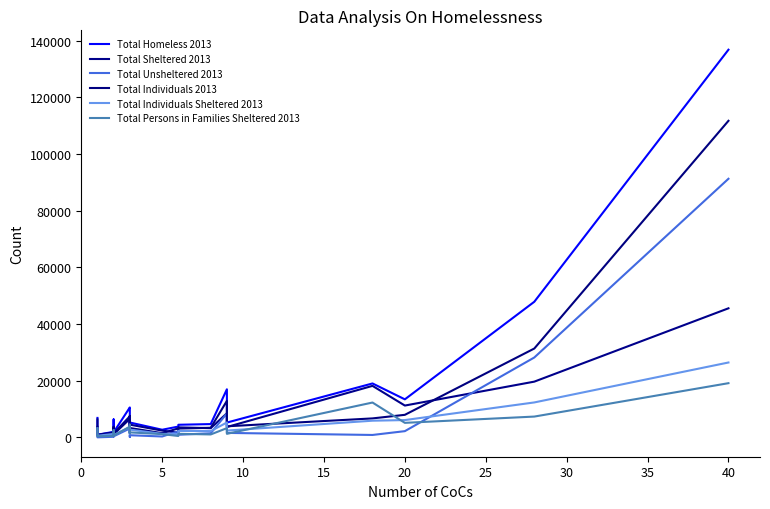

Which has a higher value, 30 or 5?

30